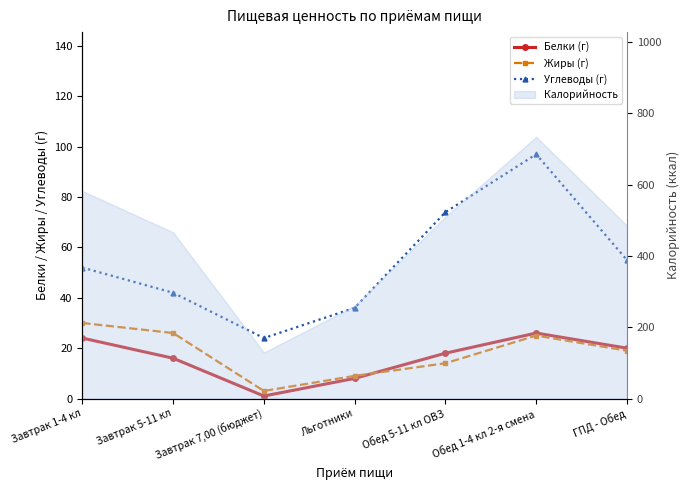

What is the difference between the highest and lowest values at ГПД - Обед?

36